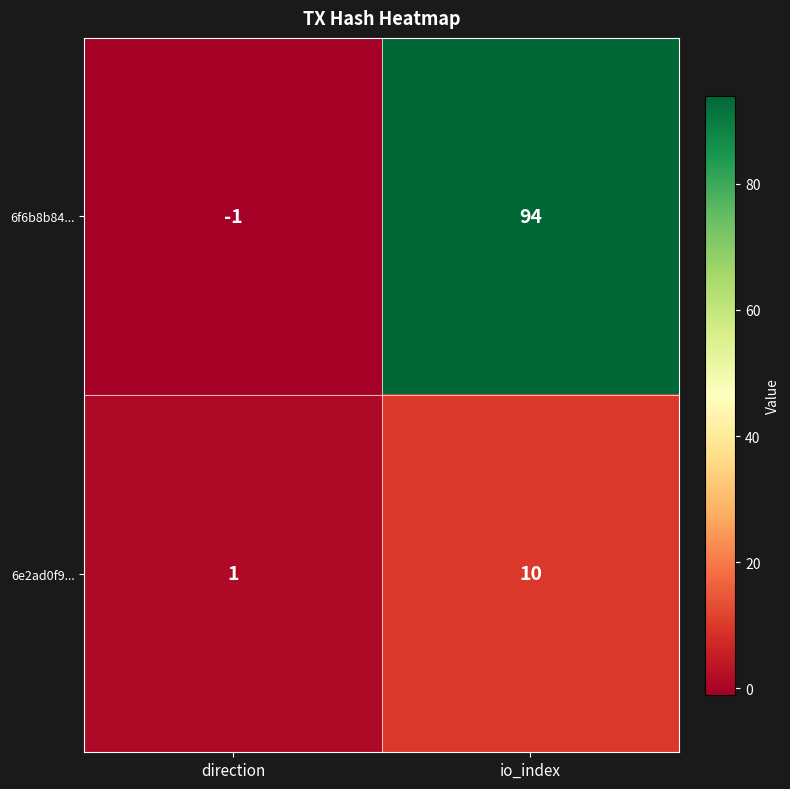

What is the difference between the maximum and minimum values in the 6e2ad0f9... series?

9